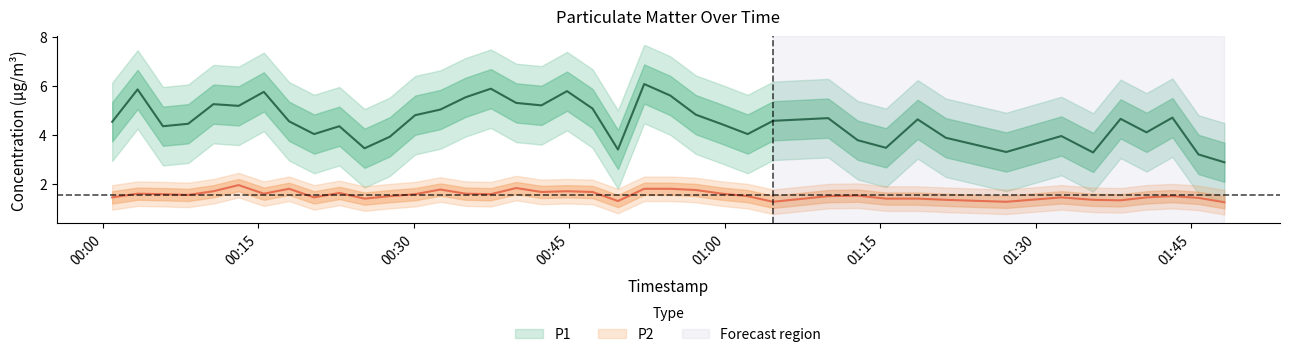

List the series in order of their peak value, lowest first.

P2, P1